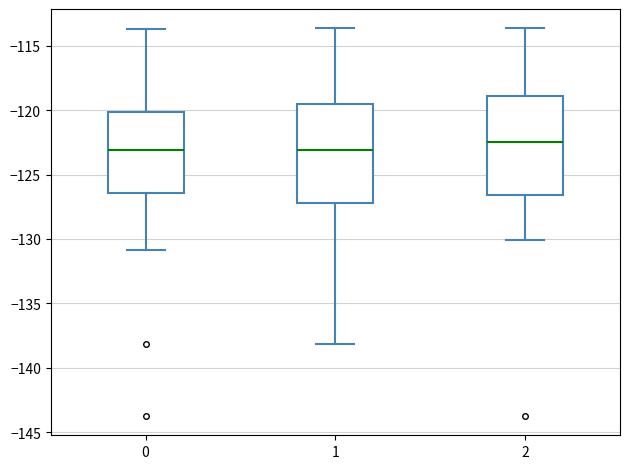

Reading left to right, read every box against the y-axis: the position of its median line, the range the box covers, and the ends of its whiskers. The values are not printed on the chart, so give them approximately, as read against the axis.

0: median -123.0, box -126.5 to -120.0, whiskers -131.0 to -113.5
1: median -123.0, box -127.0 to -119.5, whiskers -138.0 to -113.5
2: median -122.5, box -126.5 to -119.0, whiskers -130.0 to -113.5